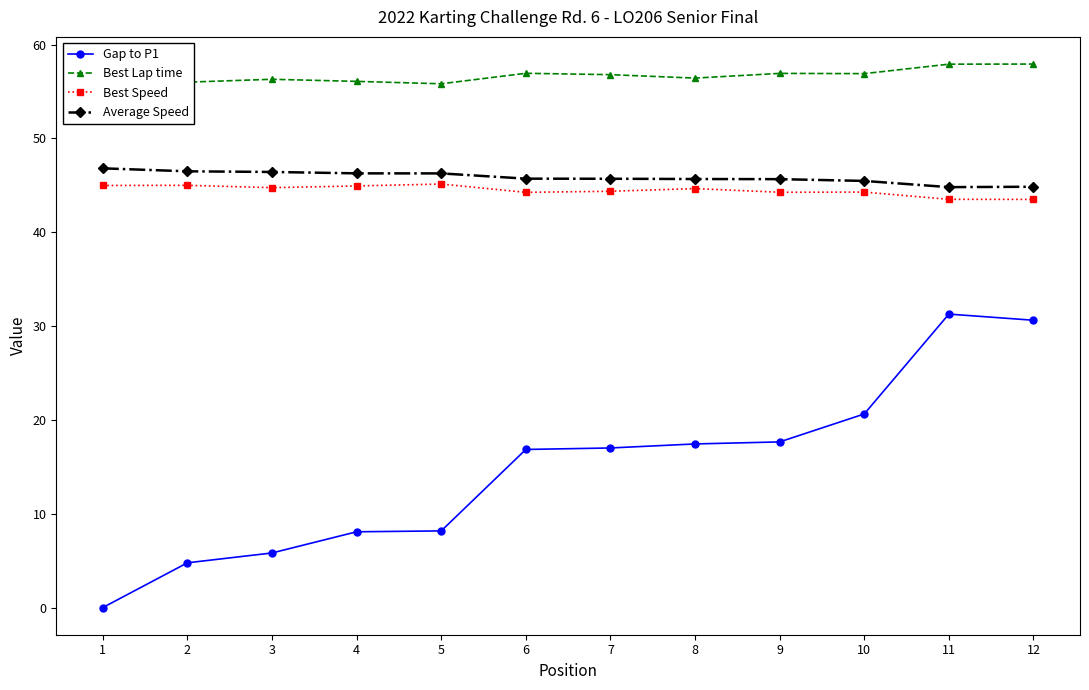

Rank the series by their maximum value, from lowest to highest.

Gap to P1, Best Speed, Average Speed, Best Lap time